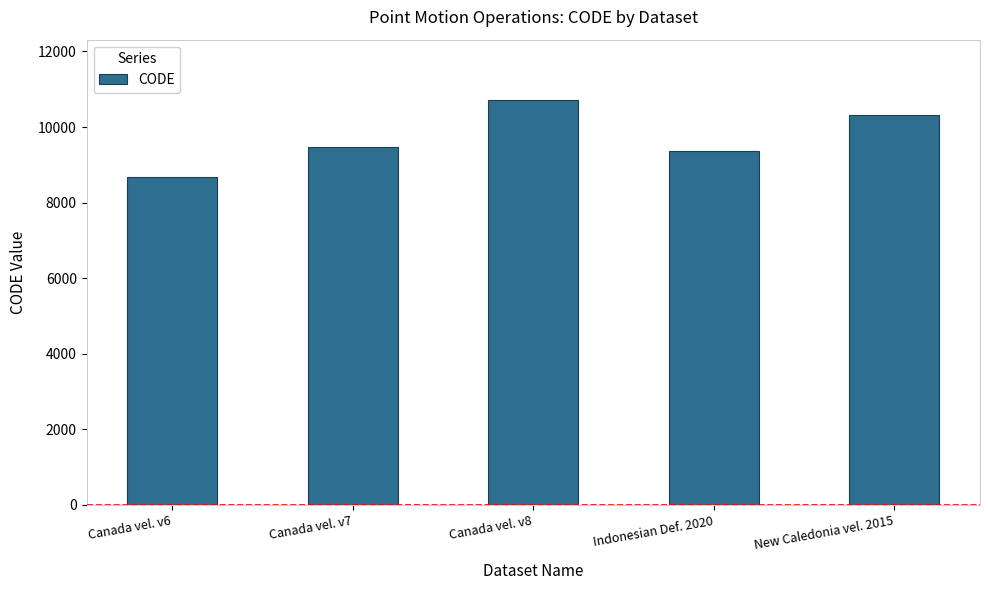

What is the ratio of the value at Canada vel. v6 to the value at New Caledonia vel. 2015?

0.8